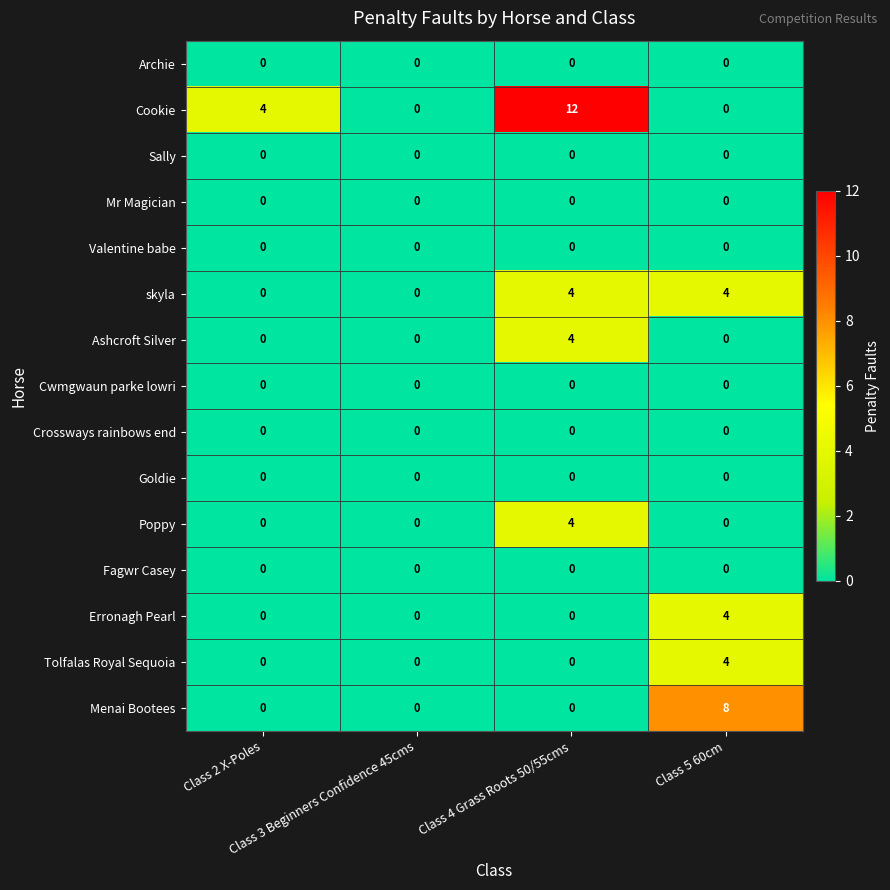

What is the average value of the Cookie series?

4